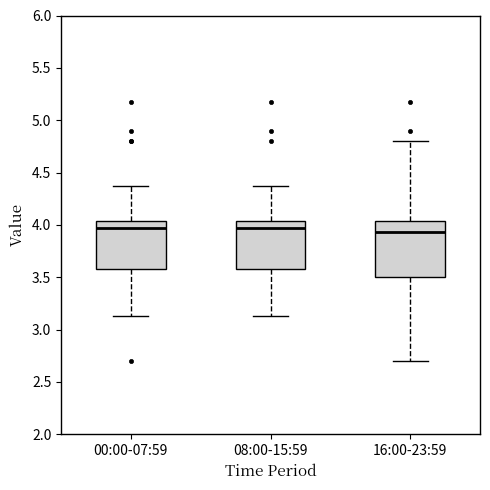

Where is the upper edge of the box for 08:00-15:59 on the y-axis? The values are not printed on the chart, so give them approximately, as read against the axis.

4.05